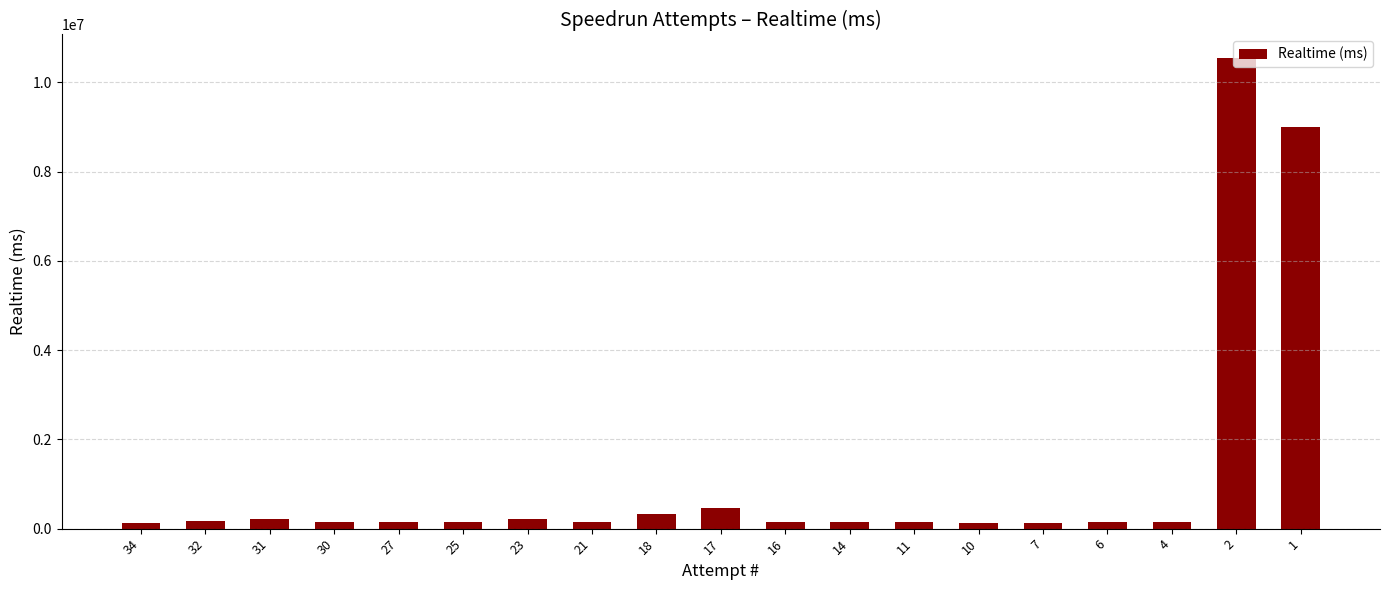

What is the sum of the values at 10 and 1?

9138405